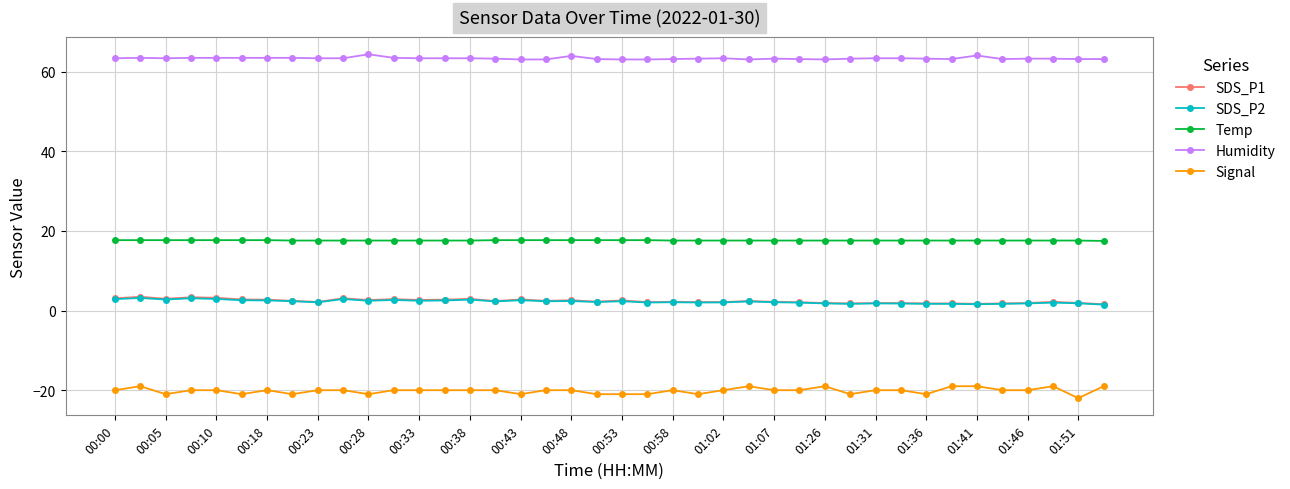

Which series has the widest spread of values?

Signal